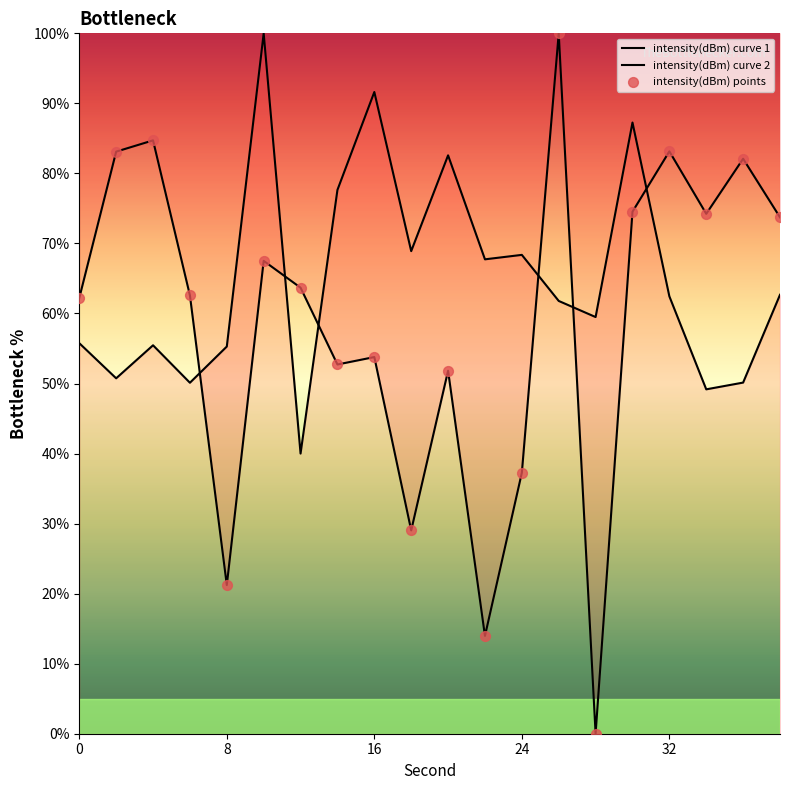

At how many categories does at least one series exceed 63?

16